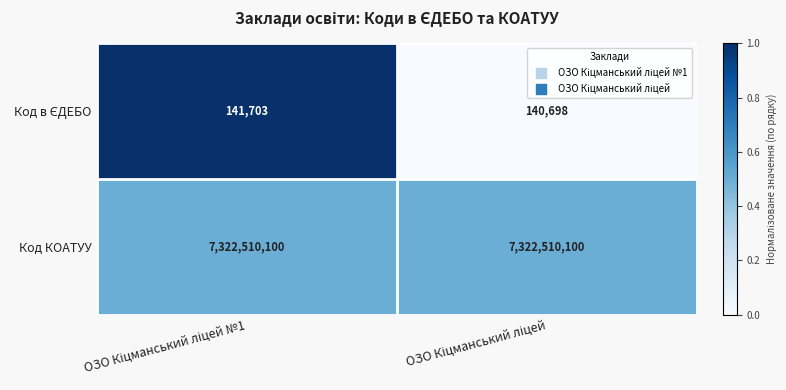

What is the smallest value displayed?

140698